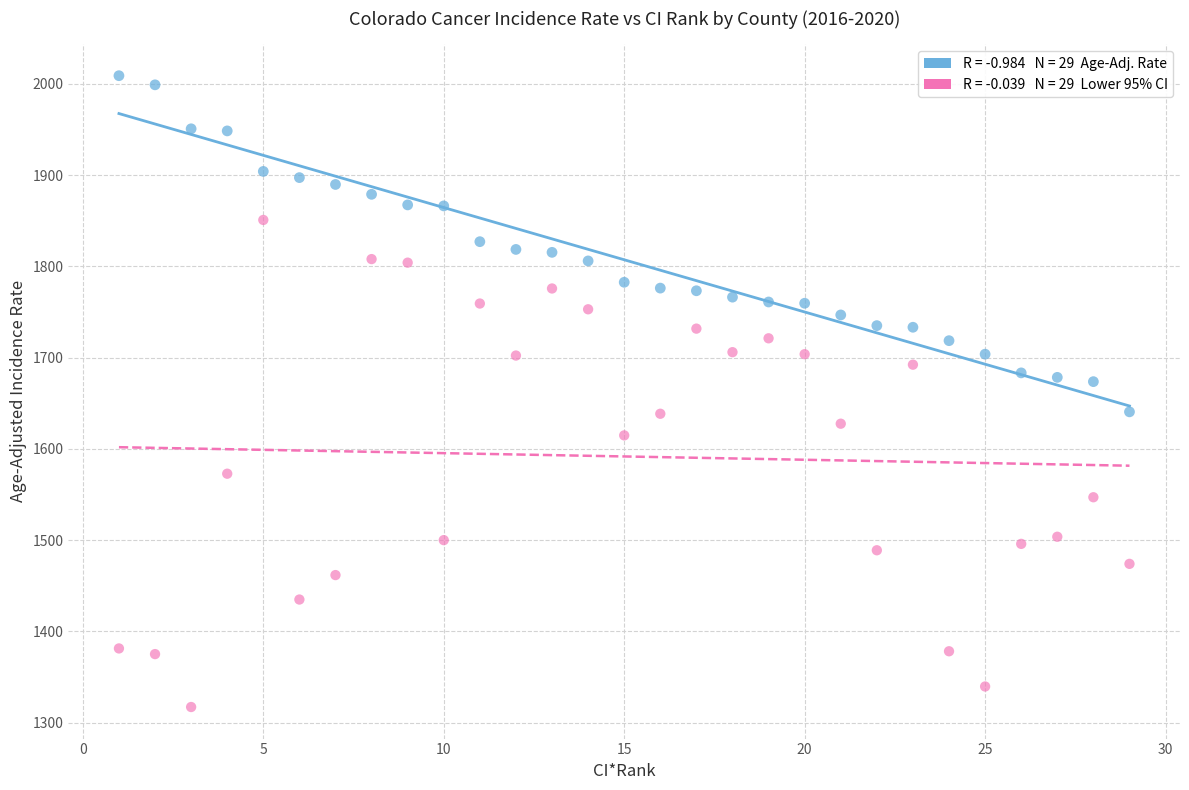

Across all data points, what is the range of Y values (max minus min)?

691.9